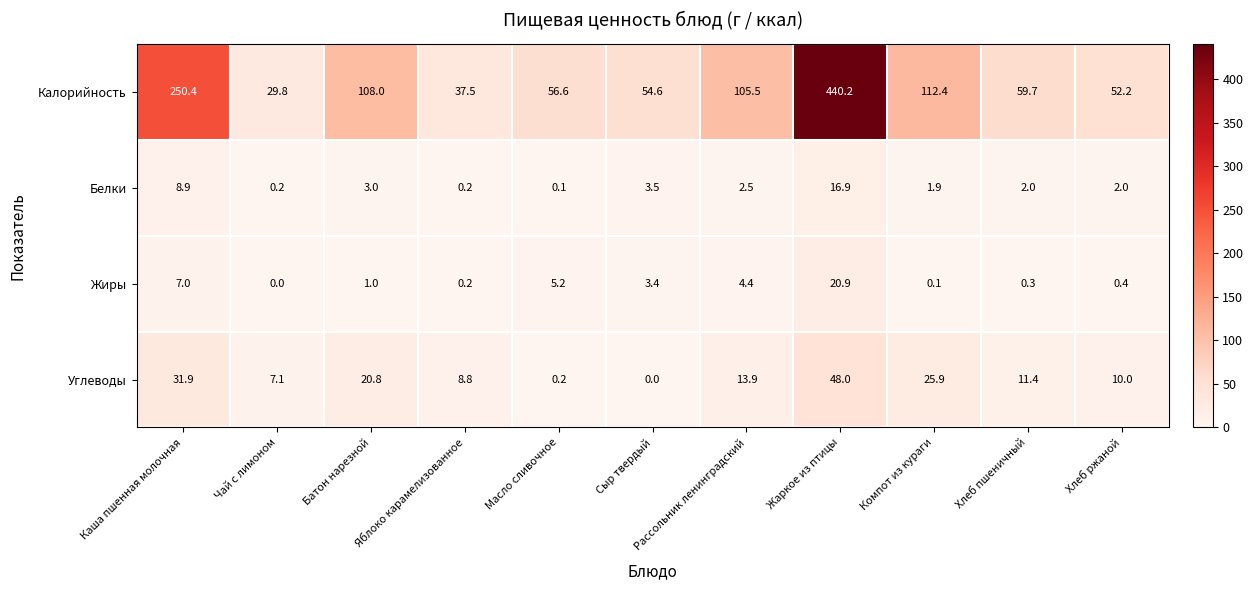

What is the difference between the second highest and minimum values in the Жиры series?

7.0